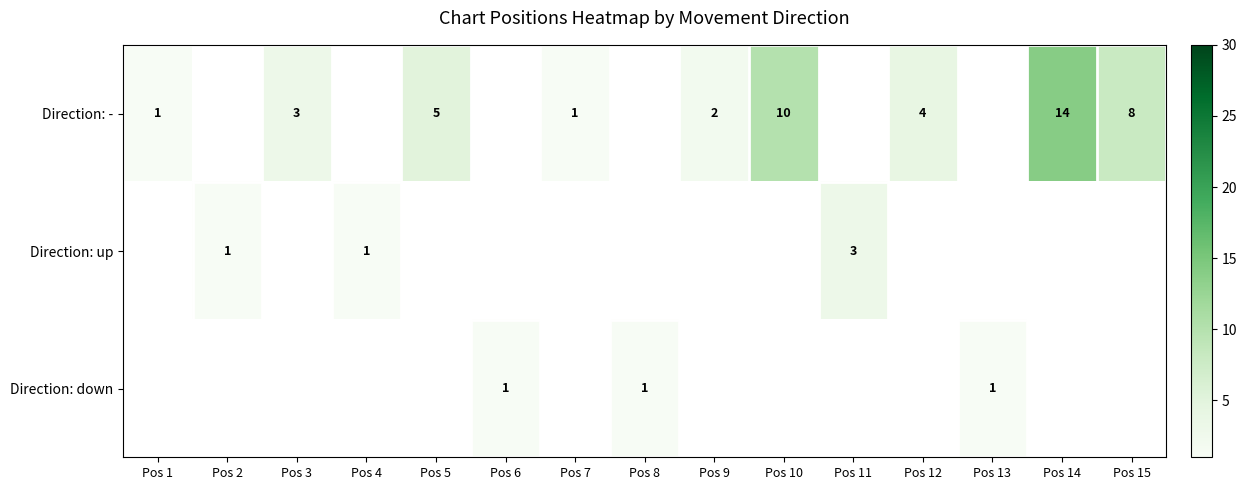

Is it true that Direction: - equals 5 at Pos 5?

True